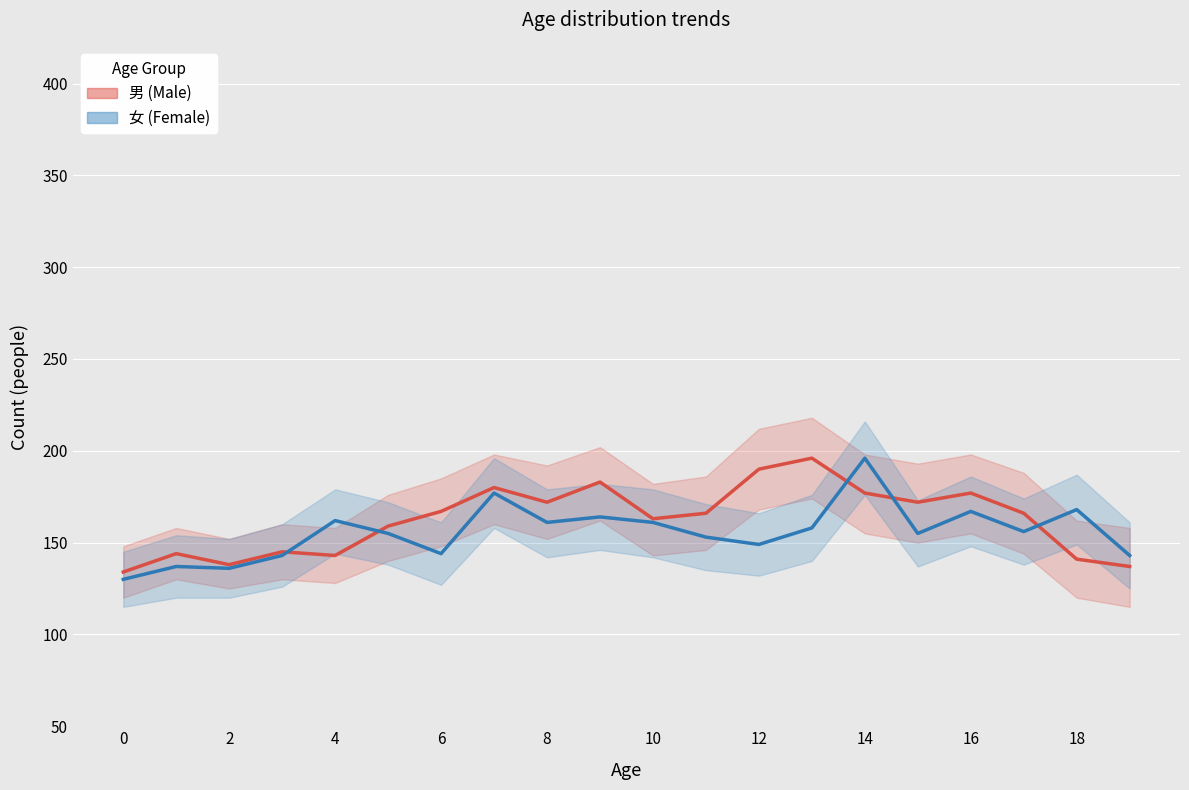

Reading left to right, transcribe all the data shown in this chart.

男 (Male): 134	144	138	145	143	159	167	180	172	183	163	166	190	196	177	172	177	166	141	137
女 (Female): 130	137	136	143	162	155	144	177	161	164	161	153	149	158	196	155	167	156	168	143